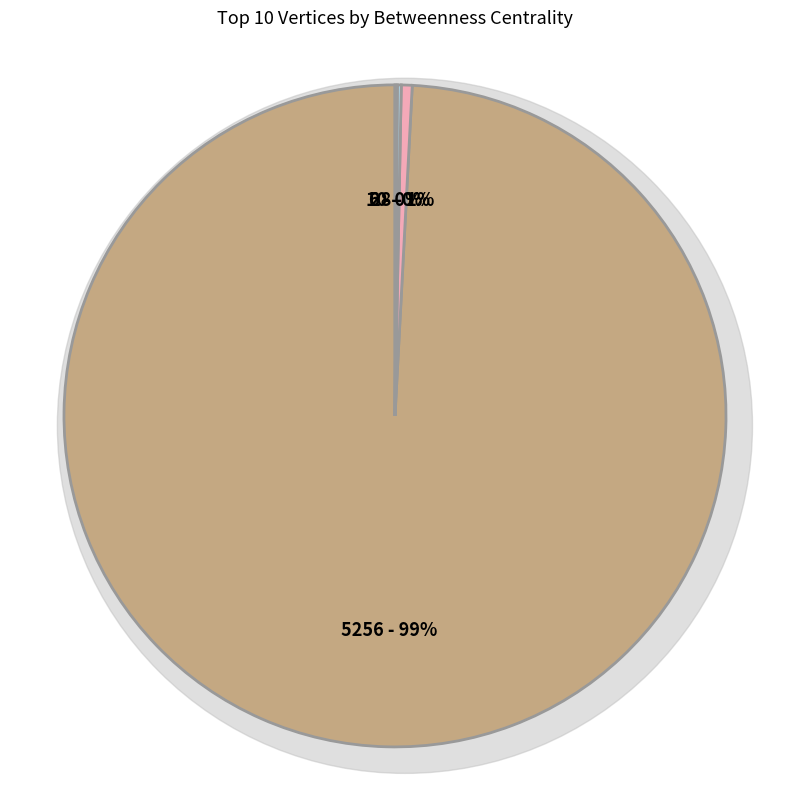

Which category has the smallest portion of the pie?

solar__winds